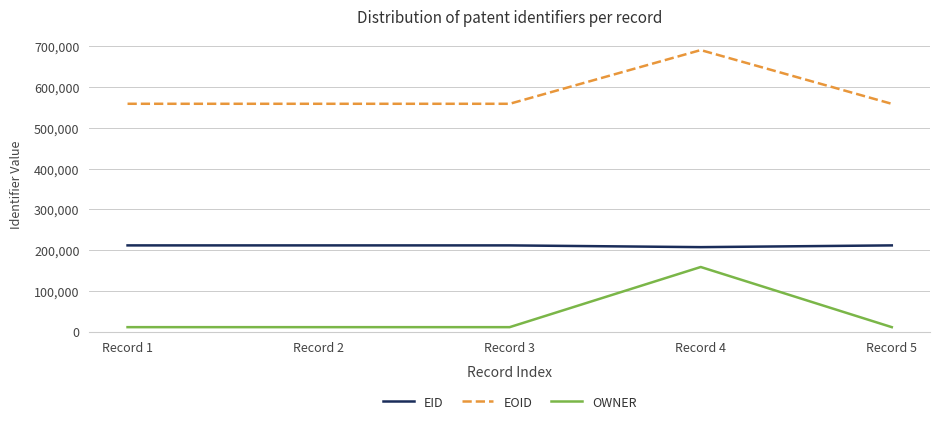

What is the difference between the maximum and minimum values in the EOID series?

131917